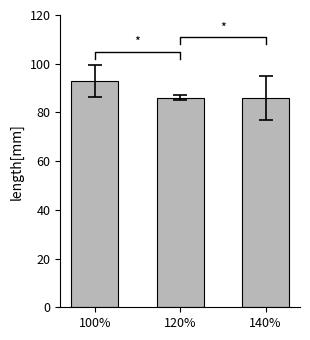

How many series are shown in this chart?

1